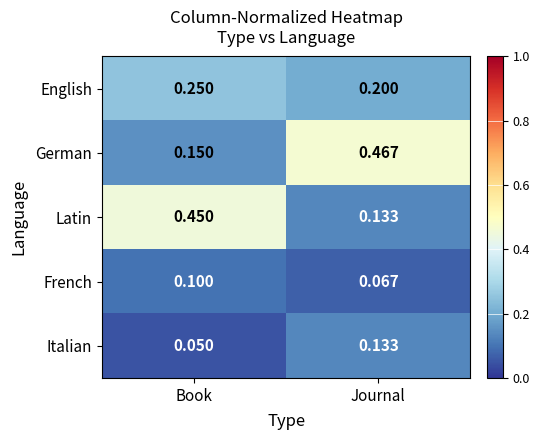

What is the smallest value displayed?

0.1